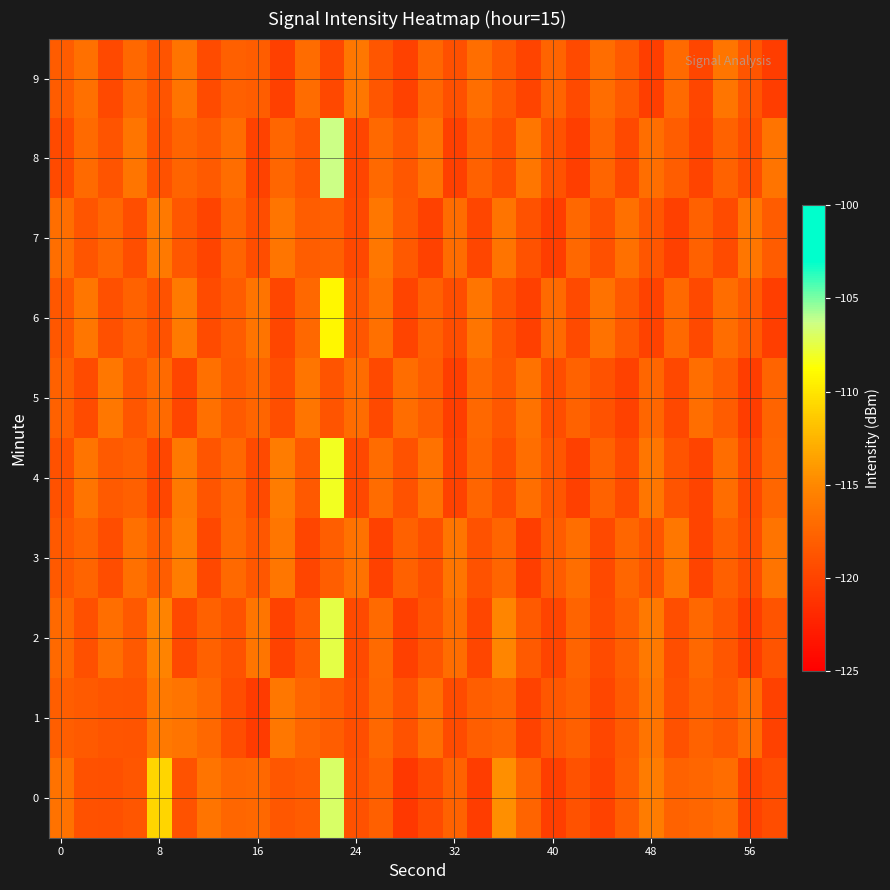

What is the greatest value displayed?

-106.3